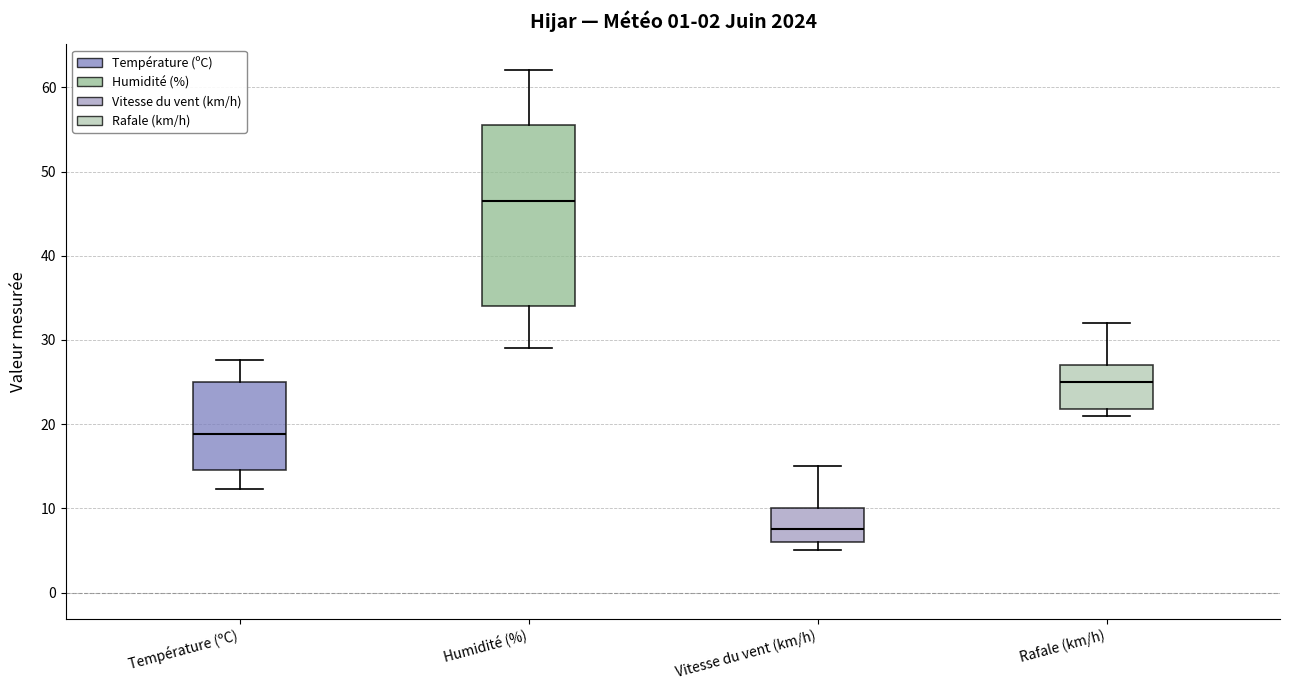

Where is the lower edge of the box for Humidité (%) on the y-axis? The values are not printed on the chart, so give them approximately, as read against the axis.

34